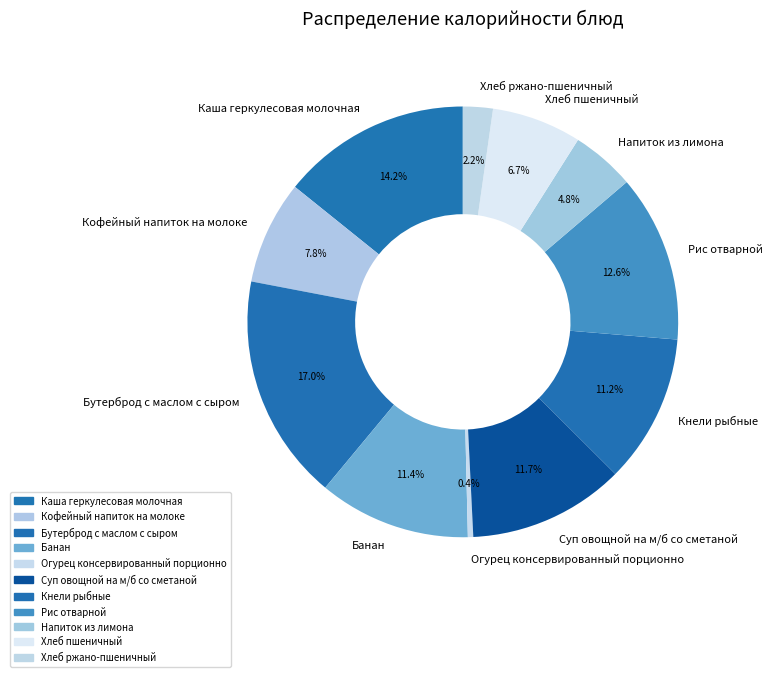

What percentage do Банан and Кнели рыбные together represent?

22.6%